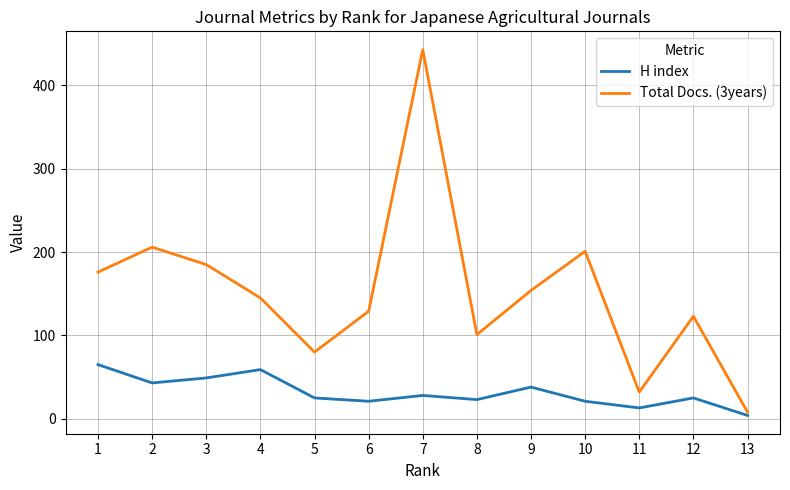

What value does the Total Docs. (3years) series have at 6, to the nearest 50?

150